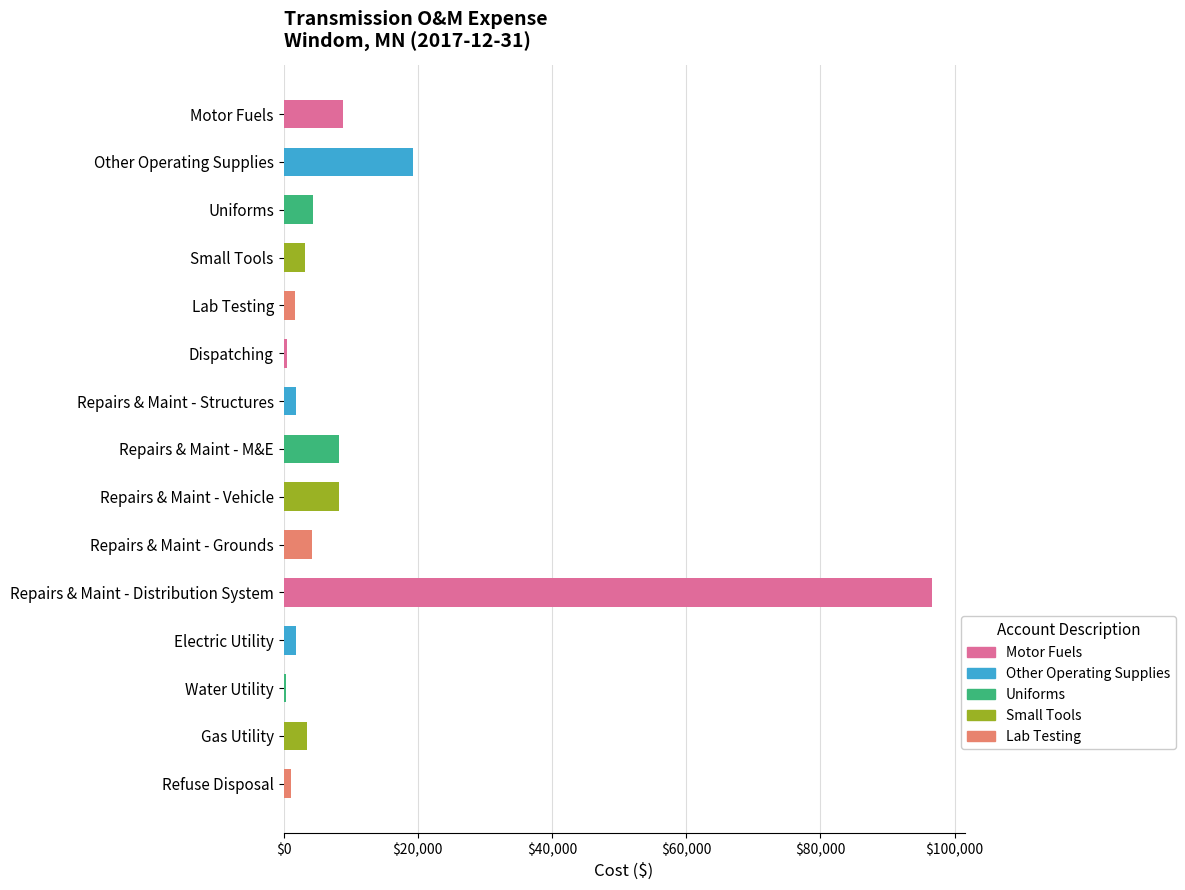

Which category has the highest value across all series?

Repairs & Maint - Distribution System